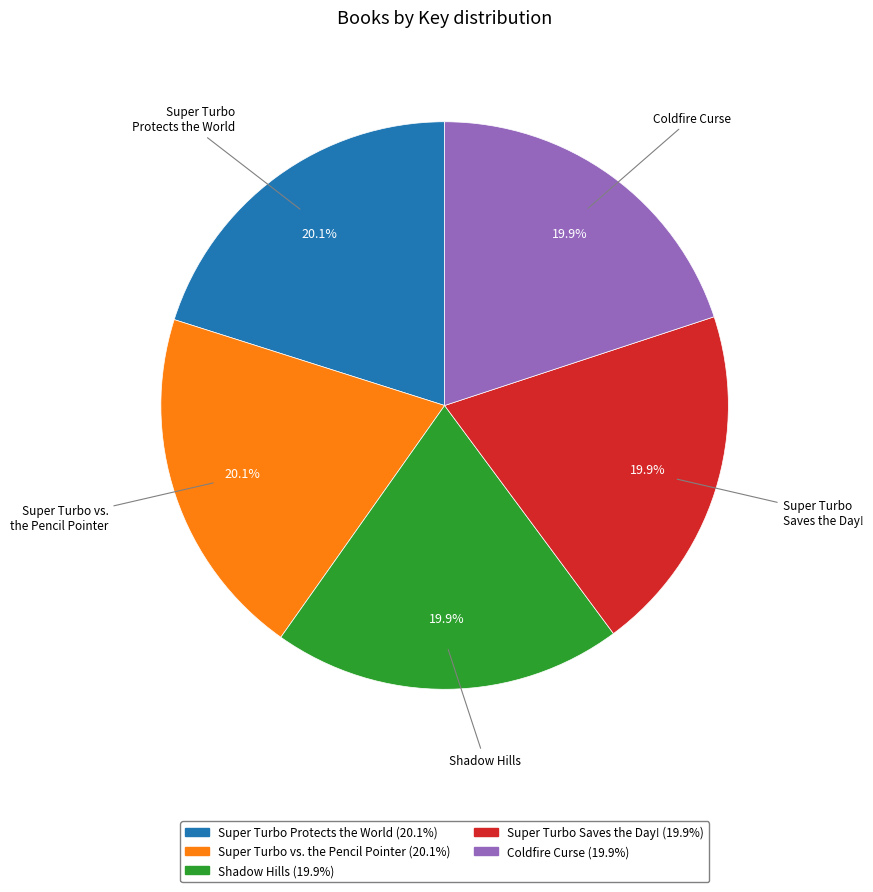

Is there any slice that represents more than half of the pie?

No